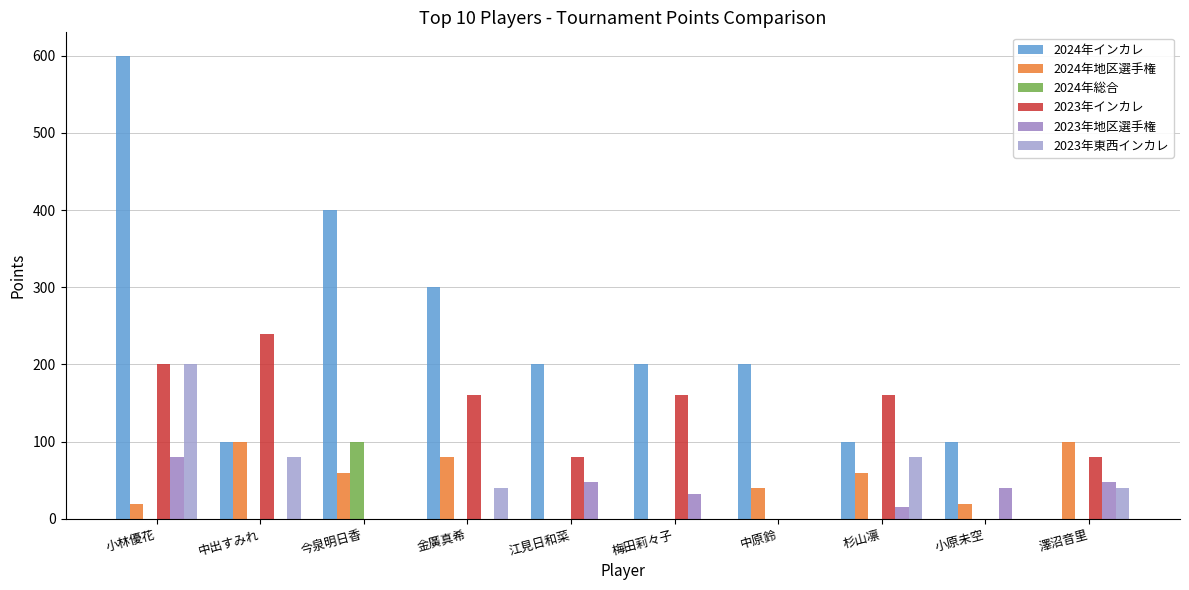

Count the number of data series in this chart.

6